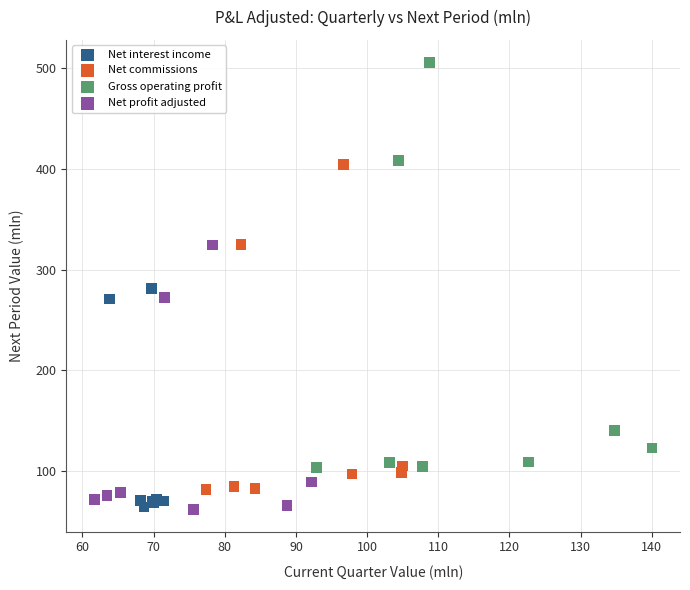

Which series contains the highest Y value?

Gross operating profit